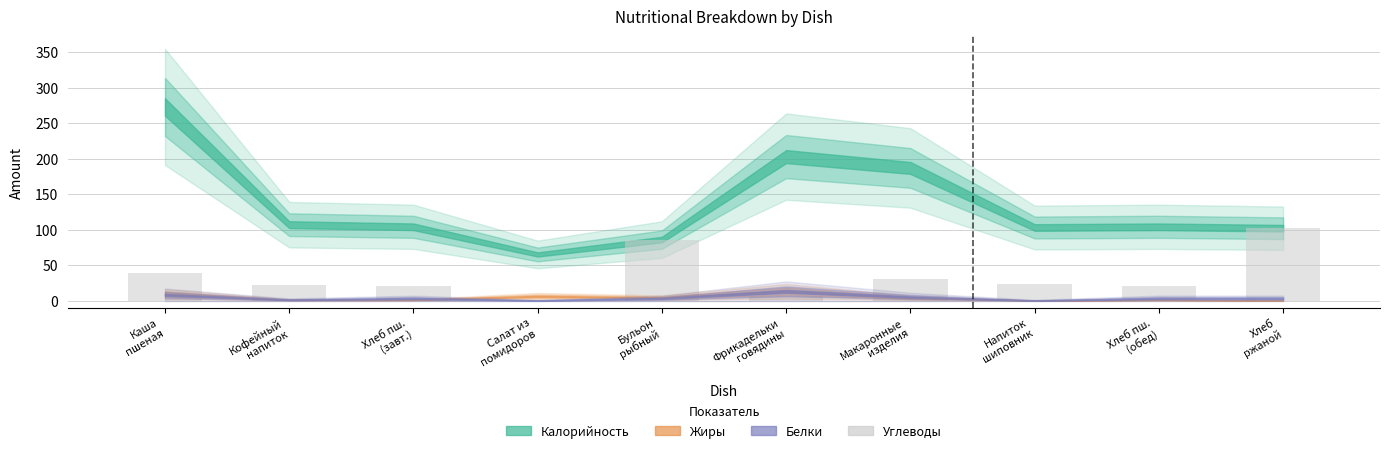

At which label does the data first exceed 24?

Каша
пшеная